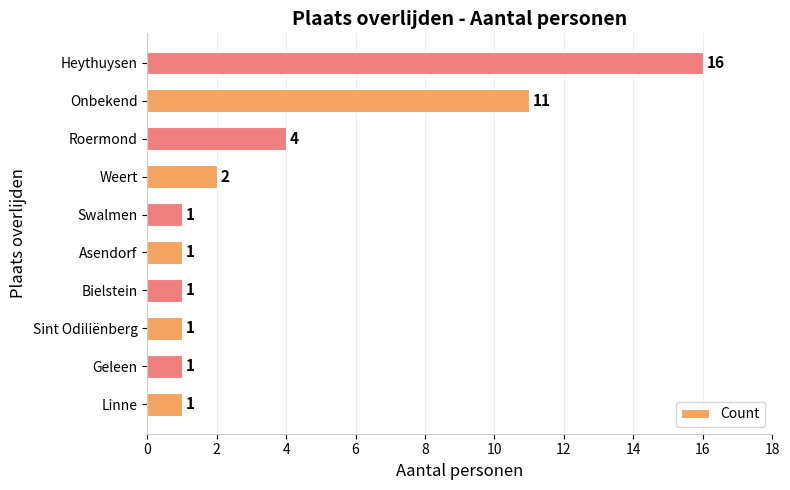

At which label is the value closest to 8?

Onbekend